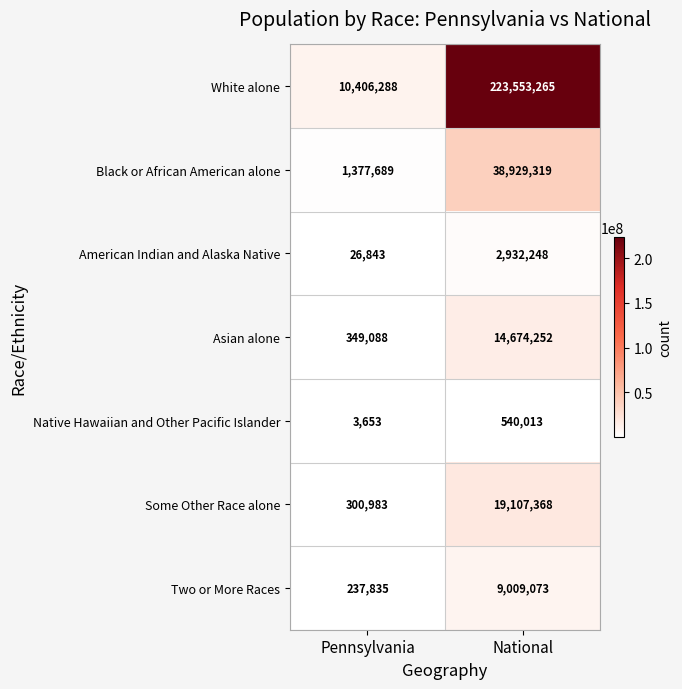

At how many categories does at least one series exceed 20221384?

1